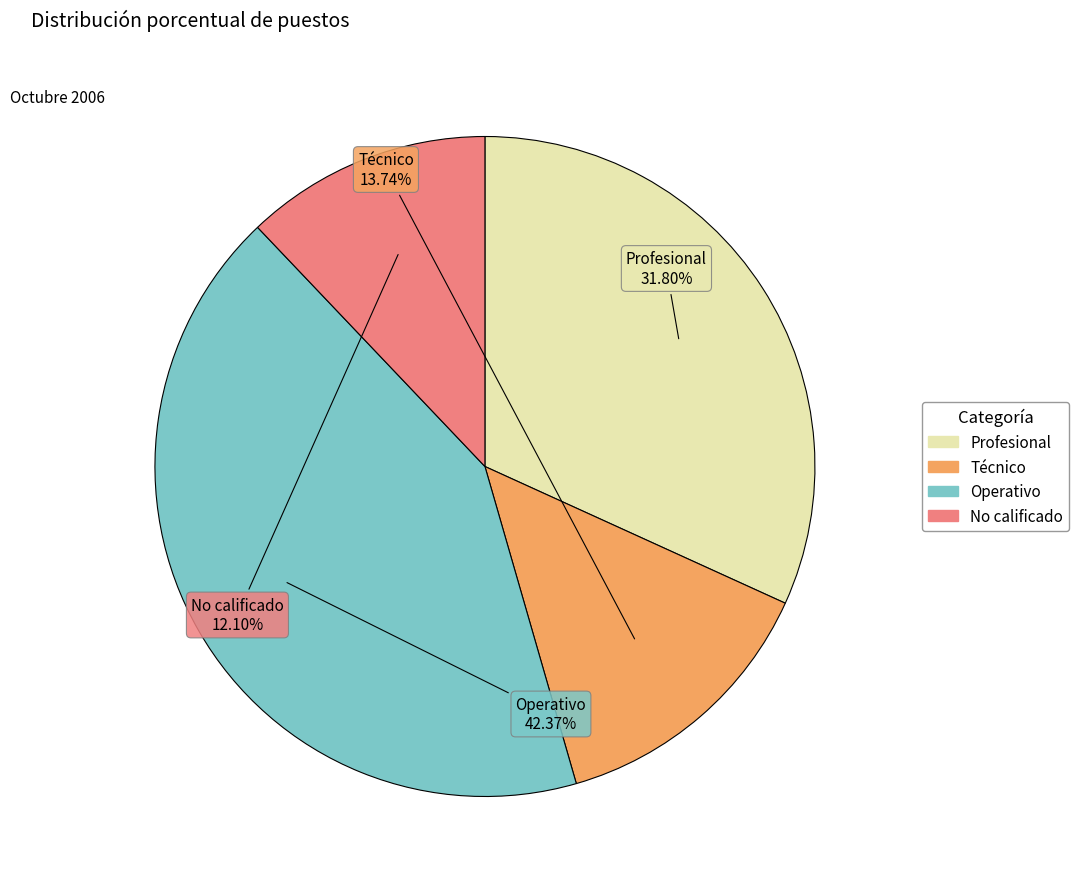

Which category has the biggest portion of the pie?

Operativo